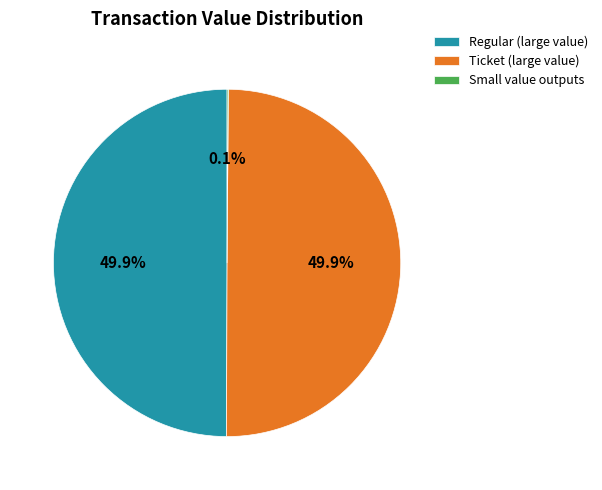

What is the ratio of the value at Regular (large value) to the value at Ticket (large value)?

1.0